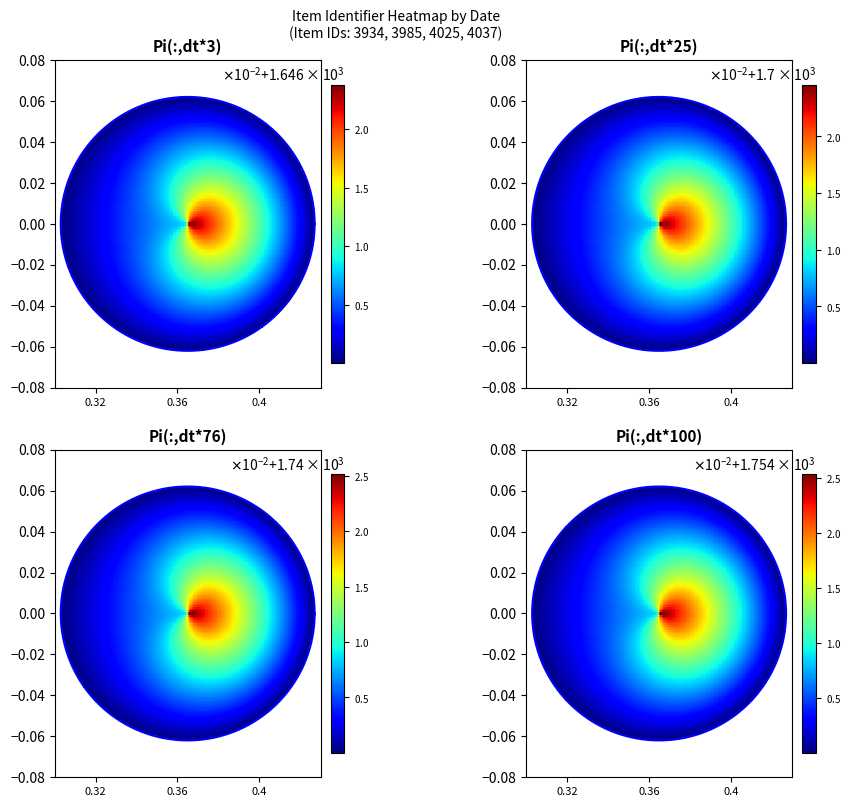

Which series has the largest range (max minus min)?

4037